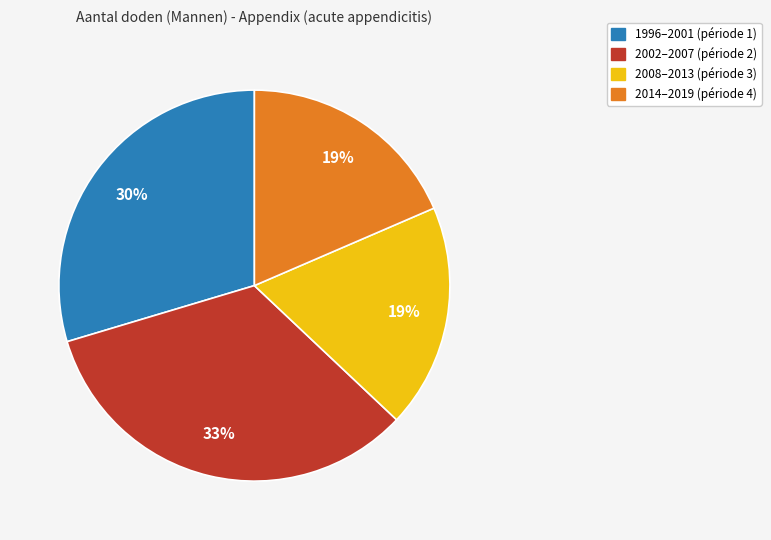

Is it true that 2014–2019 (période 4) is 28% of the pie?

False